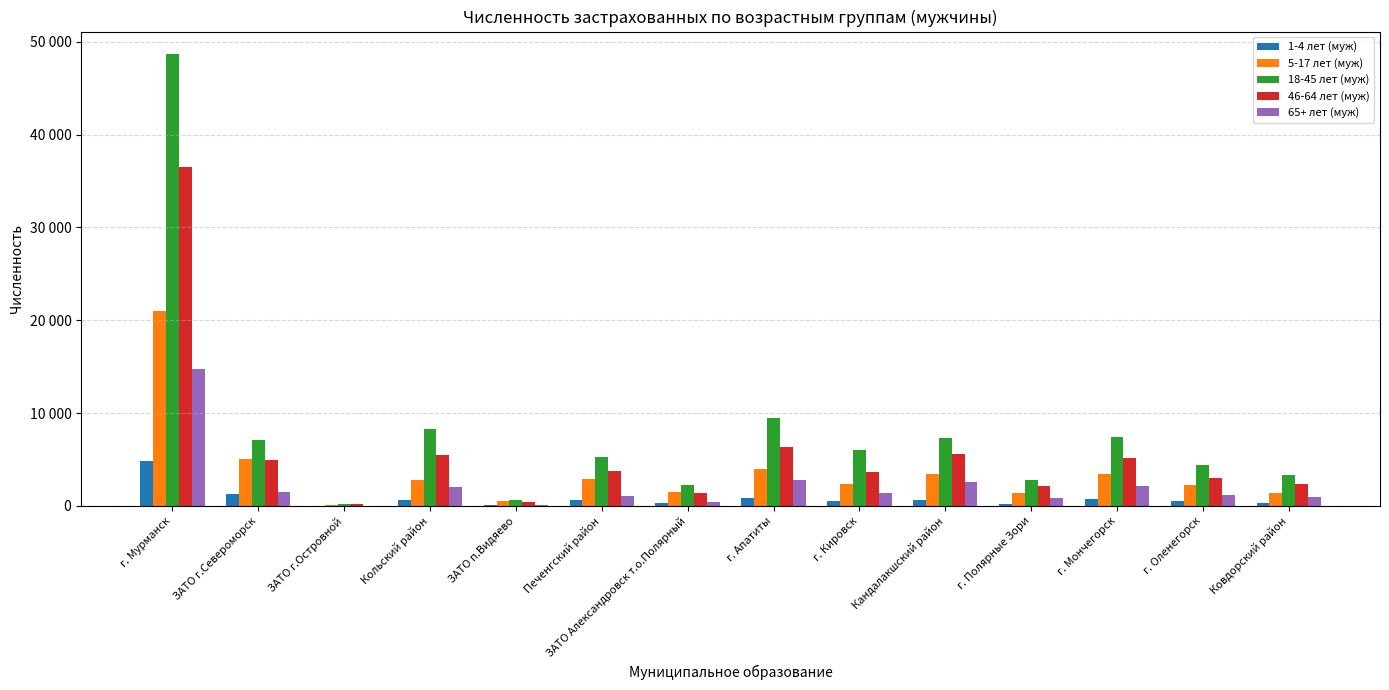

Which label corresponds to the largest value in the chart?

г. Мурманск